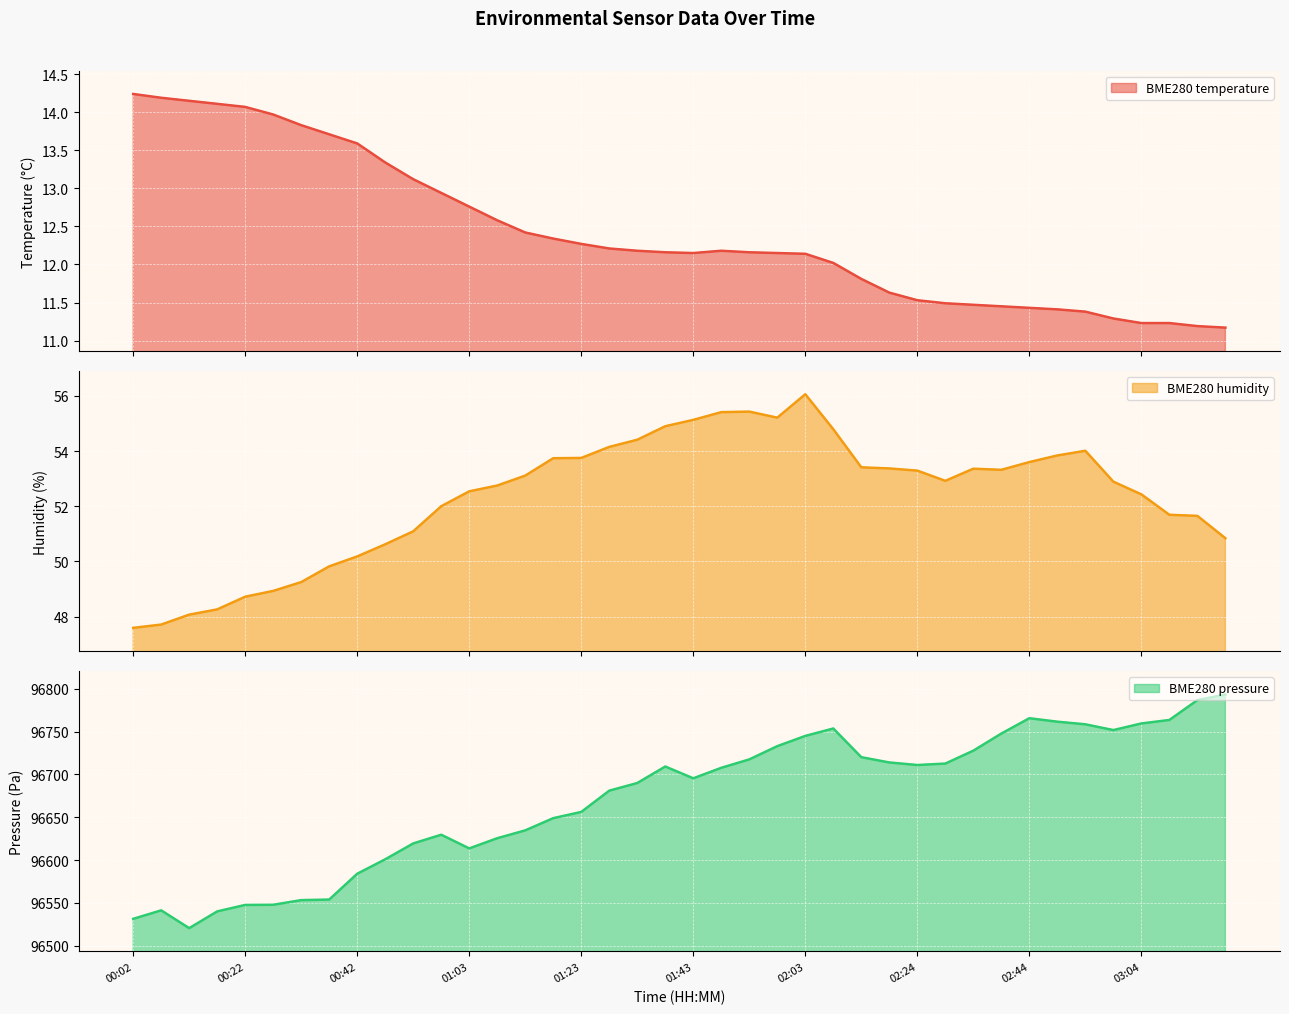

Reading right to left, list all the values displayed in this chart.

BME280_temperature: 11.2	11.2	11.2	11.2	11.3	11.4	11.4	11.4	11.4	11.5	11.5	11.5	11.6	11.8	12.0	12.1	12.2	12.2	12.2	12.2	12.2	12.2	12.2	12.3	12.3	12.4	12.6	12.8	12.9	13.1	13.3	13.6	13.7	13.8	14.0	14.1	14.1	14.2	14.2	14.2
BME280_humidity: 50.8	51.6	51.7	52.4	52.9	54.0	53.8	53.6	53.3	53.4	52.9	53.3	53.4	53.4	54.8	56.1	55.2	55.4	55.4	55.1	54.9	54.4	54.1	53.8	53.7	53.1	52.8	52.5	52.0	51.1	50.6	50.2	49.8	49.2	48.9	48.7	48.3	48.1	47.7	47.6
BME280_pressure_kPa: 96793.2	96786.6	96763.5	96759.4	96751.7	96758.4	96761.5	96765.5	96747.6	96727.7	96712.6	96710.9	96713.9	96720.1	96753.6	96744.9	96732.9	96717.5	96707.7	96695.4	96709.2	96689.9	96681.0	96656.2	96648.9	96634.6	96625.5	96613.6	96629.6	96619.4	96600.9	96584.0	96553.9	96553.2	96547.8	96547.6	96540.1	96520.5	96541.3	96531.4